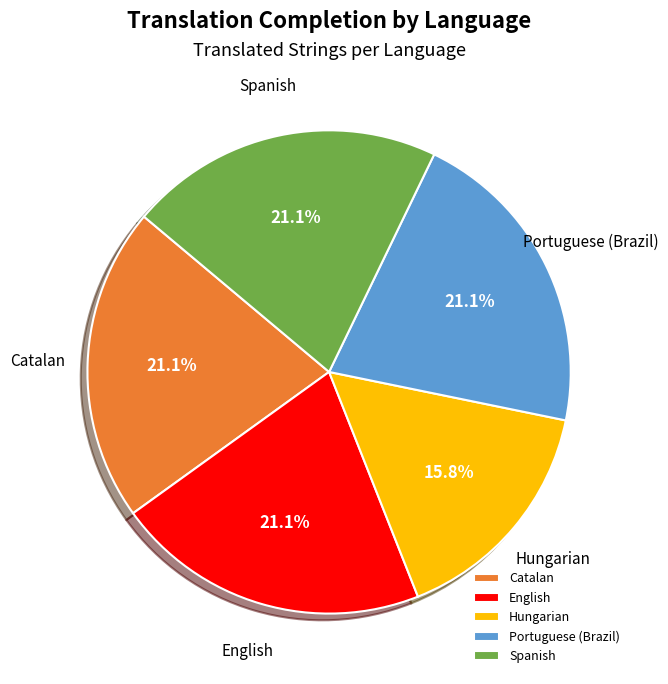

Is there a majority slice in this chart?

No